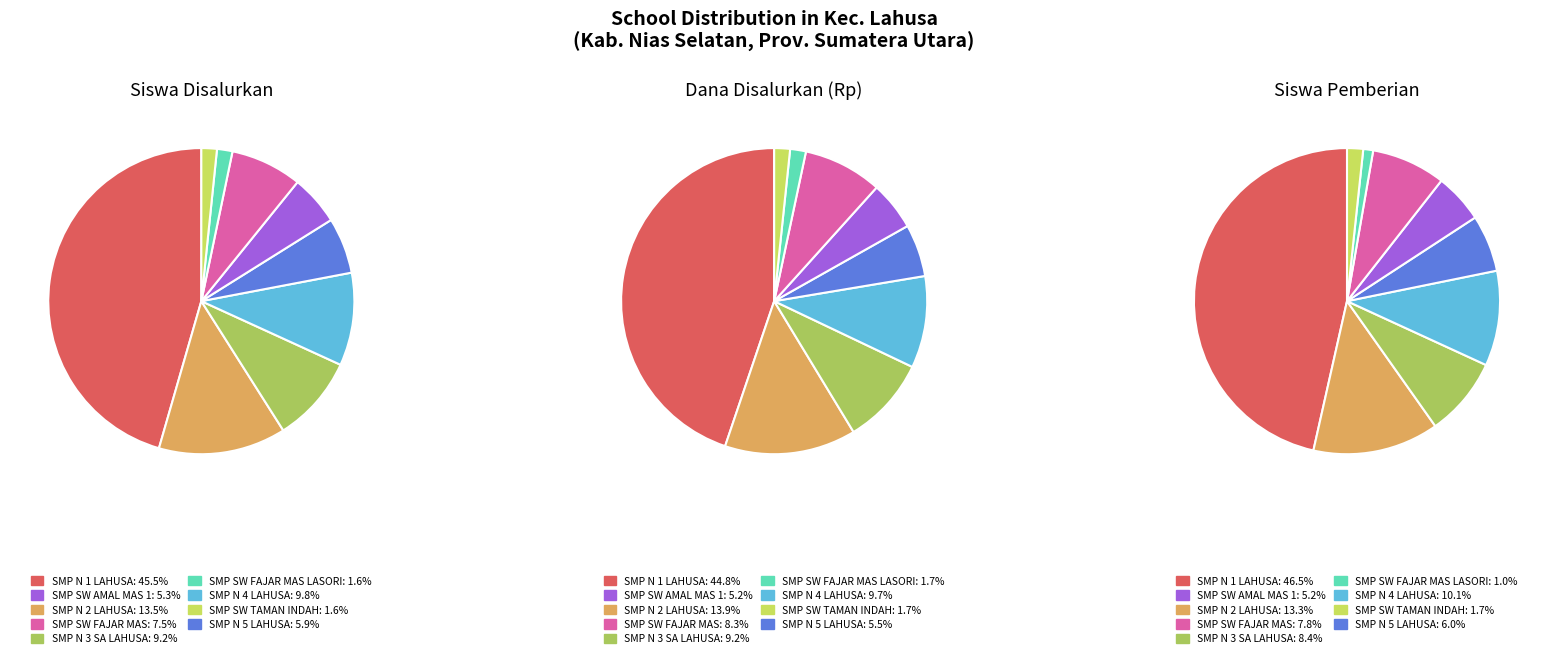

To the nearest percent, what portion does 3 represent?

10%